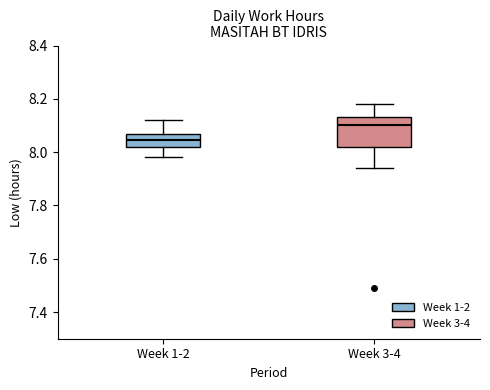

Which box has the highest median line?

Week 3-4